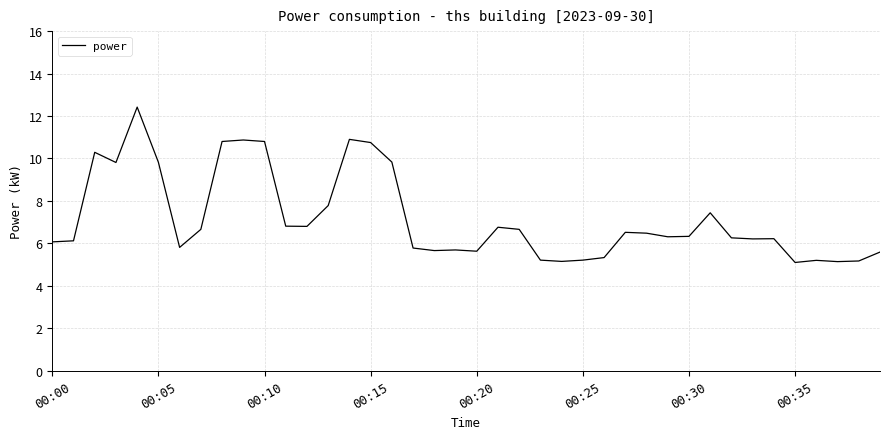

What is the maximum value shown in the chart?

12.4